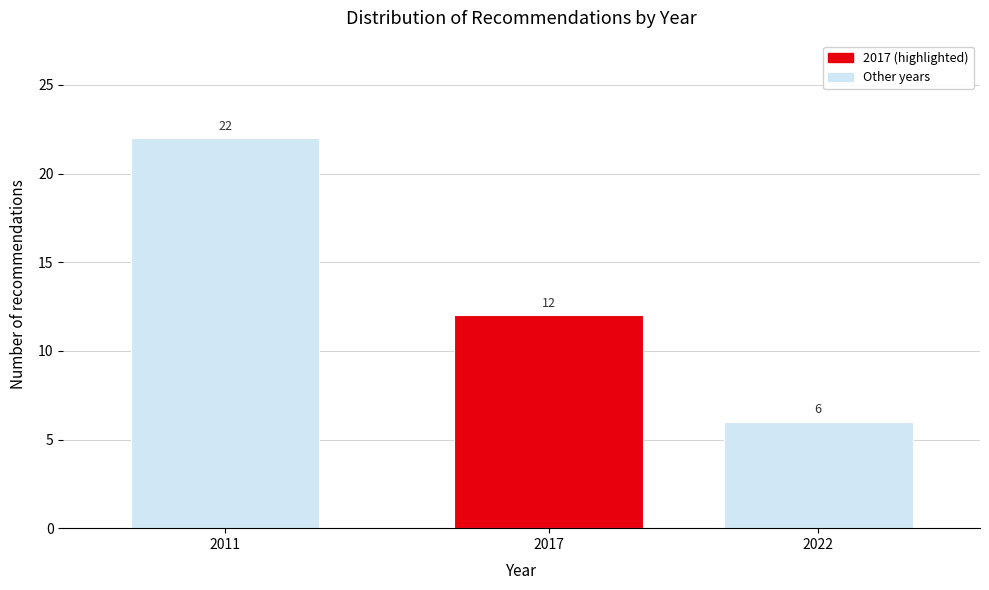

Reading left to right, what are all the values shown in this chart?

22	12	6